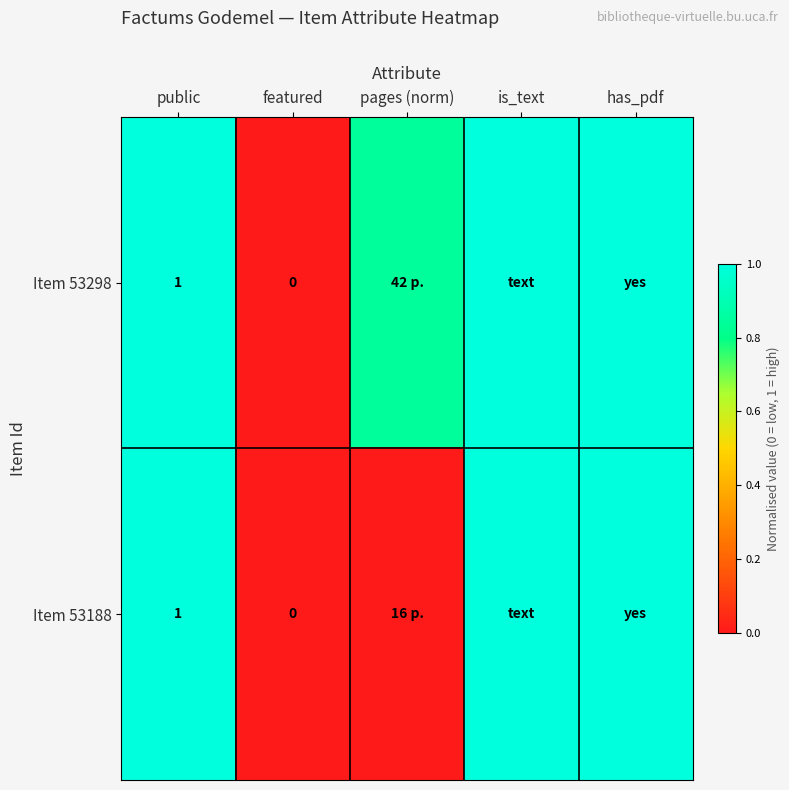

What is the difference between the maximum and minimum values in the Item 53298 series?

1.0